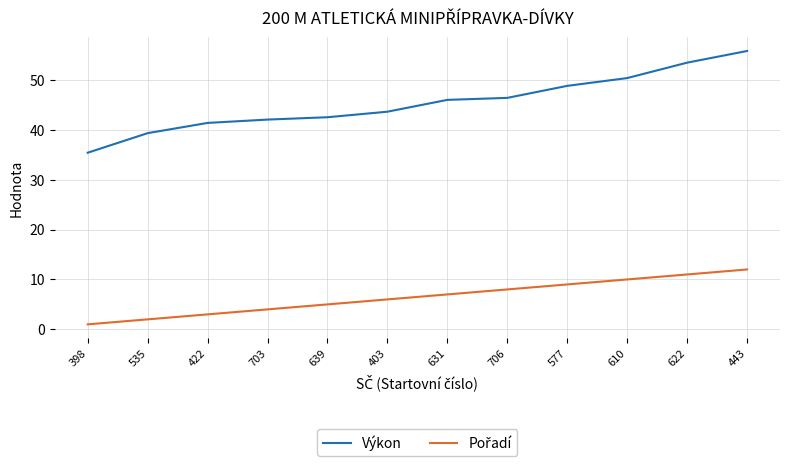

What is the total value across all series at 398?

36.4